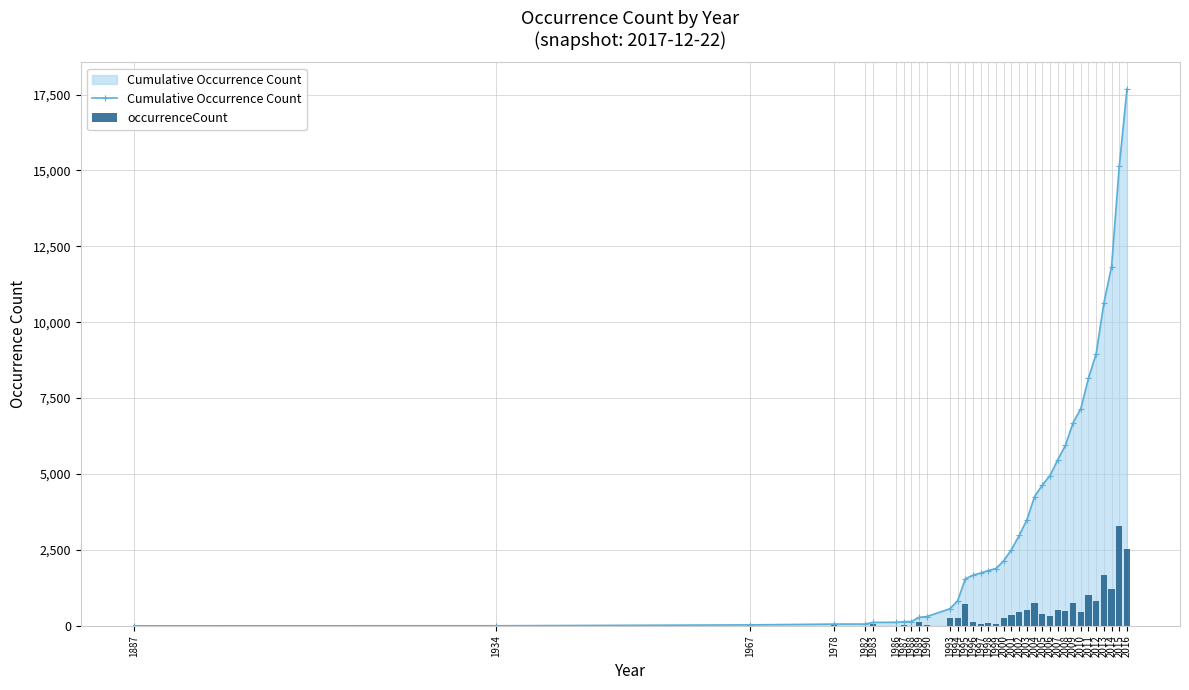

List the series in order of their peak value, highest first.

Cumulative Occurrence Count, occurrenceCount